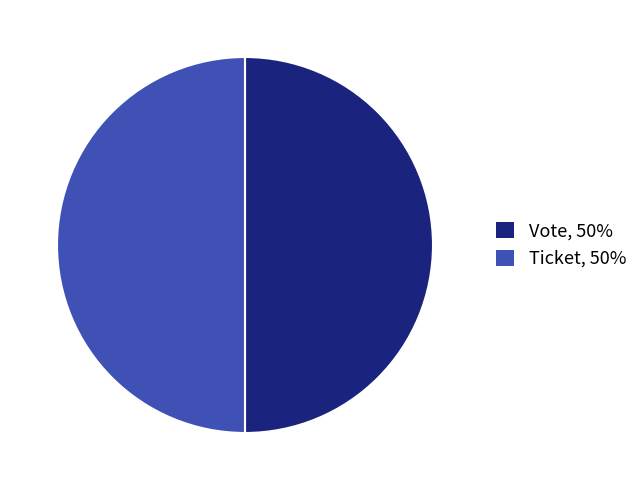

True or false: Ticket accounts for 6% of the total.

False